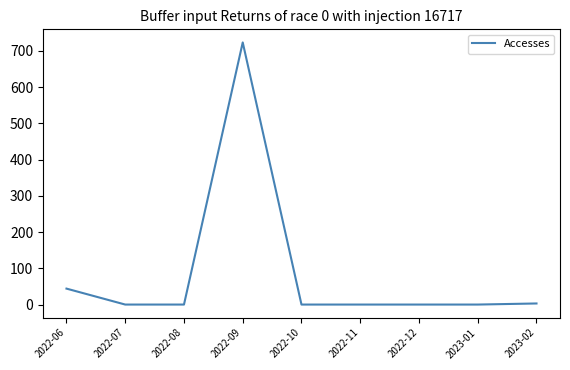

The value at 2023-01 is 0. True or false?

True